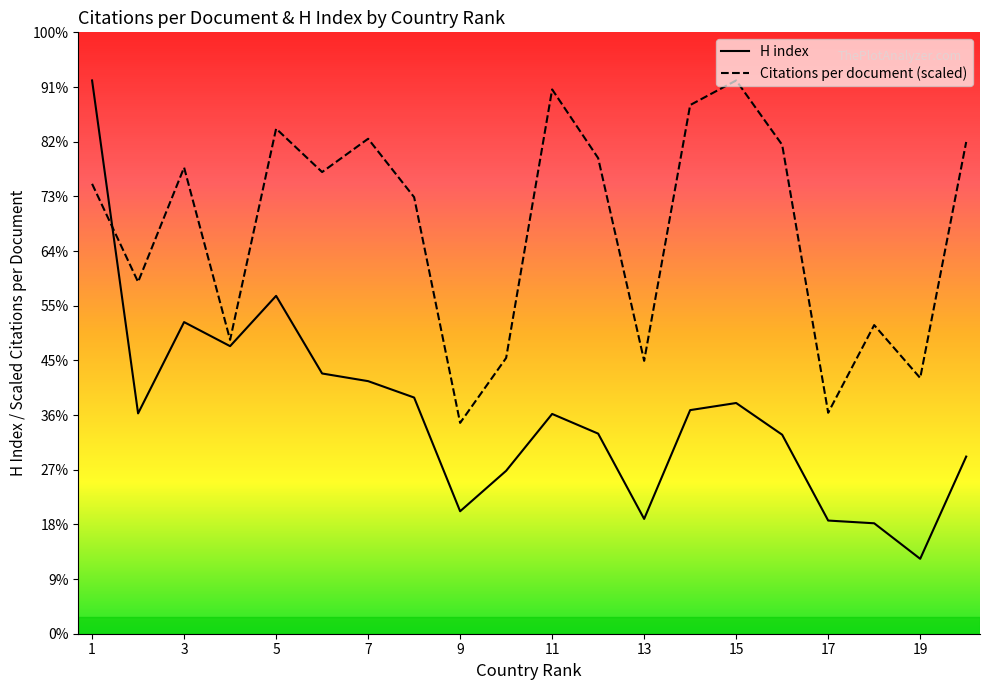

What are all the series names shown in the legend?

H index, Citations per document (scaled)